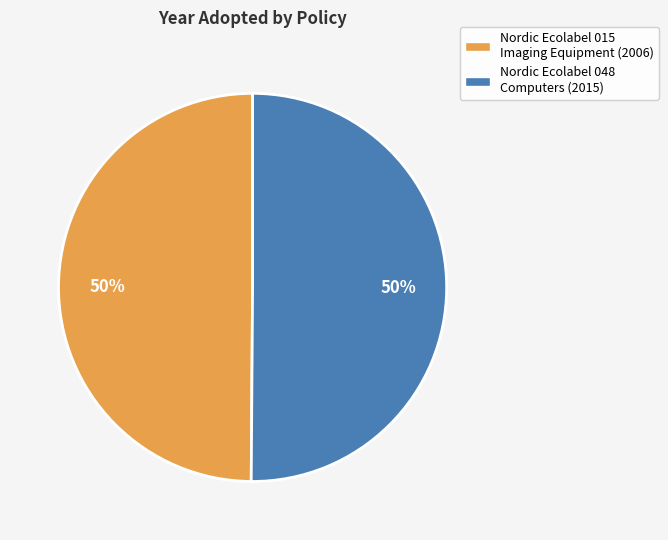

To the nearest percent, what percentage of the pie is Nordic Ecolabel 015 Imaging Equipment (2006)?

50%